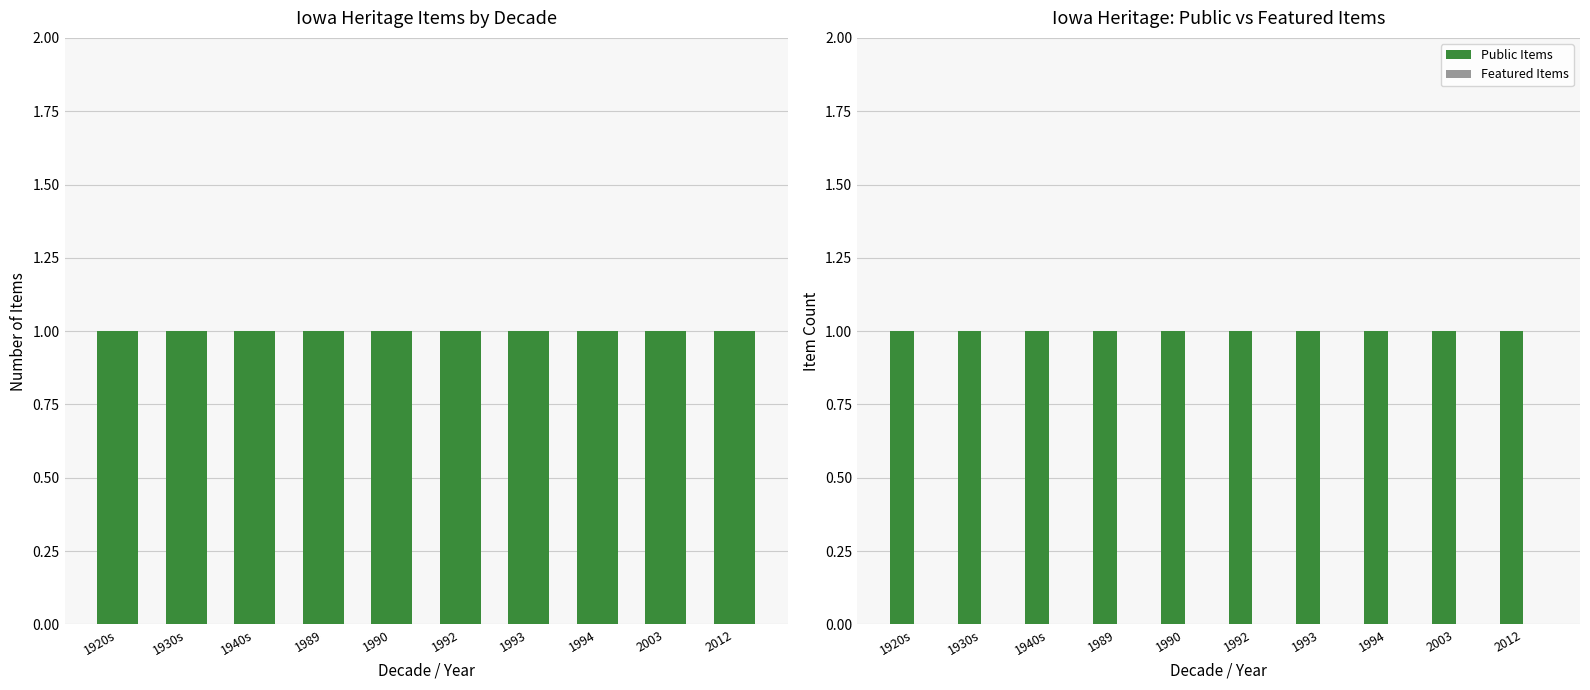

What is the label of the 4th bar from the left?

1989